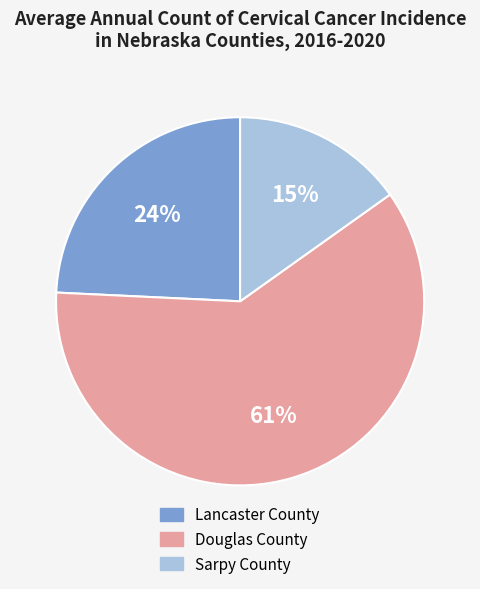

How many slices are in this pie chart?

3